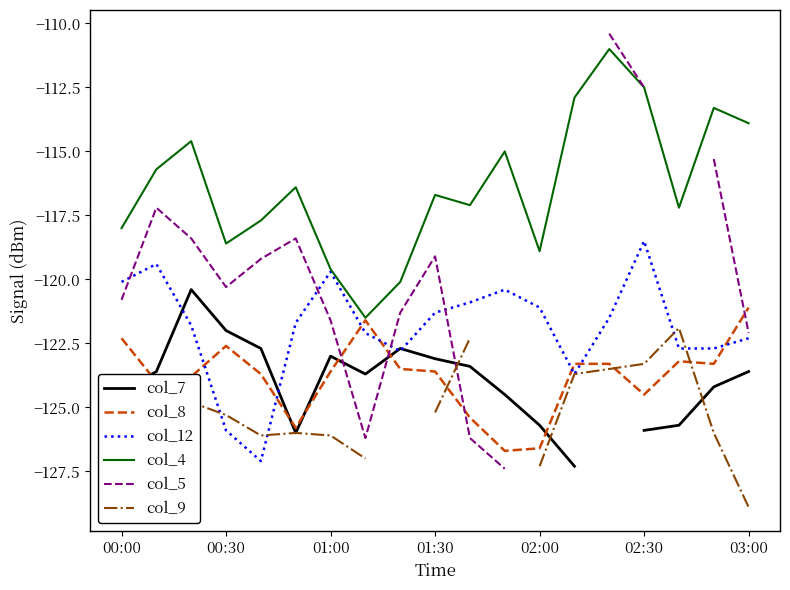

Is it true that col_12 equals -121.1 at 02:00?

True